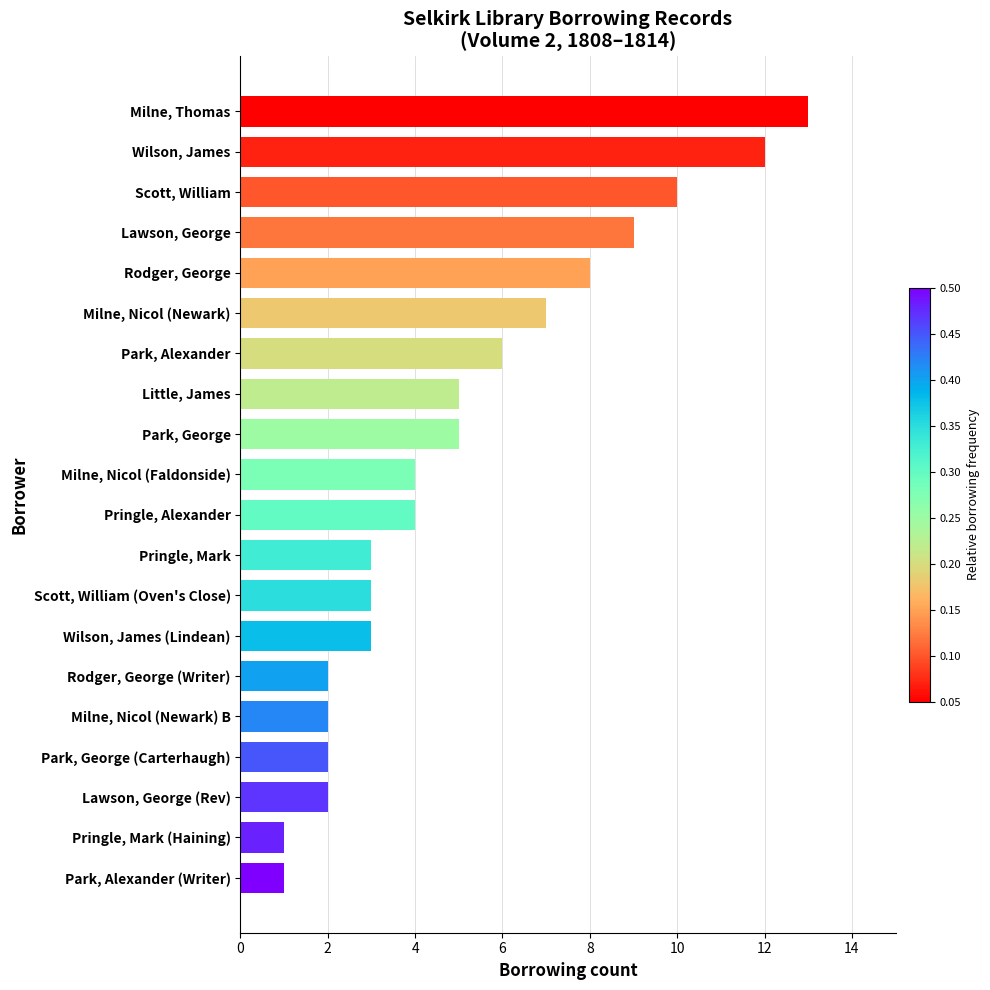

What is the value of the 18th bar from the top?

2